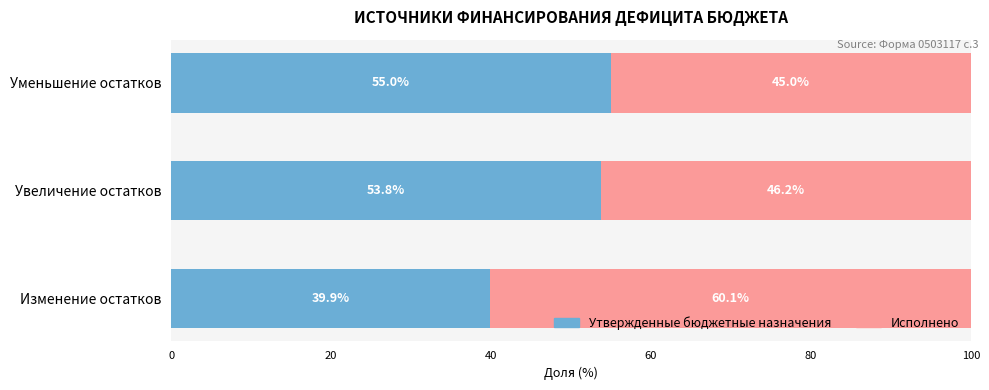

Rank the categories by Утвержденные бюджетные назначения value from lowest to highest.

Изменение остатков, Увеличение остатков, Уменьшение остатков